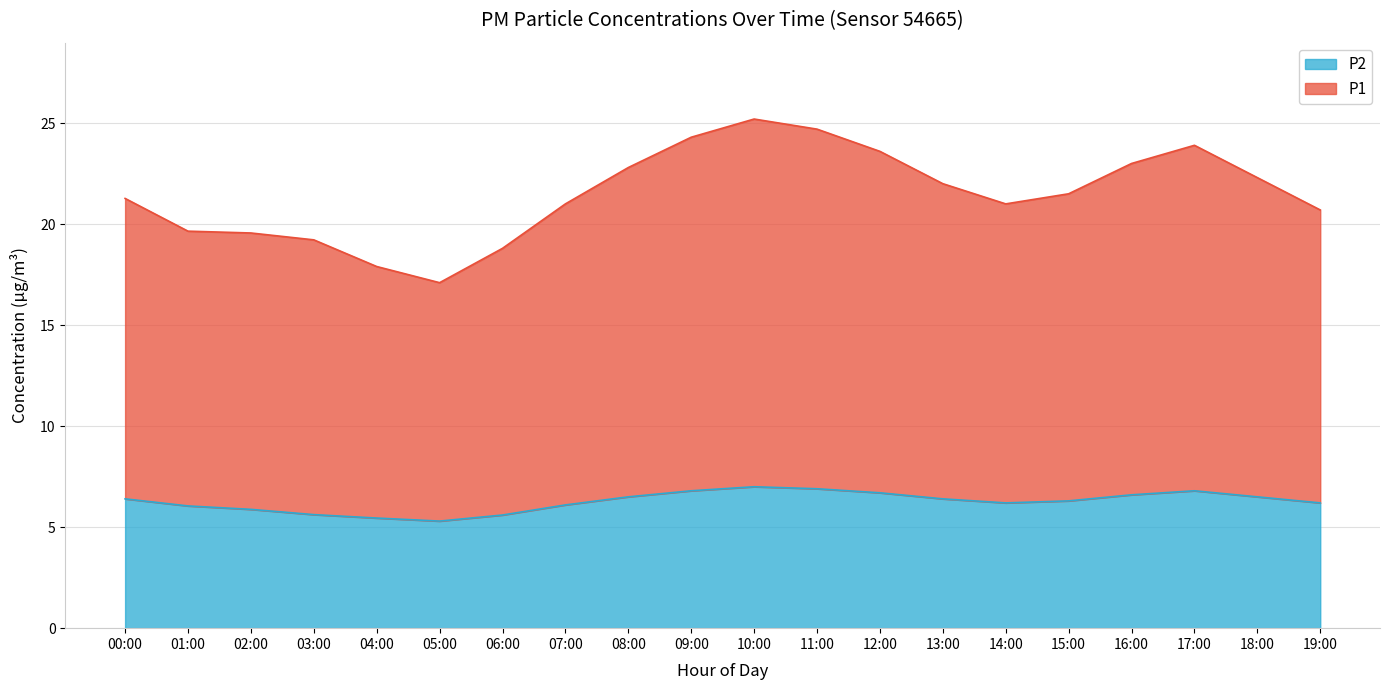

At which label does P2 first exceed 6?

00:00